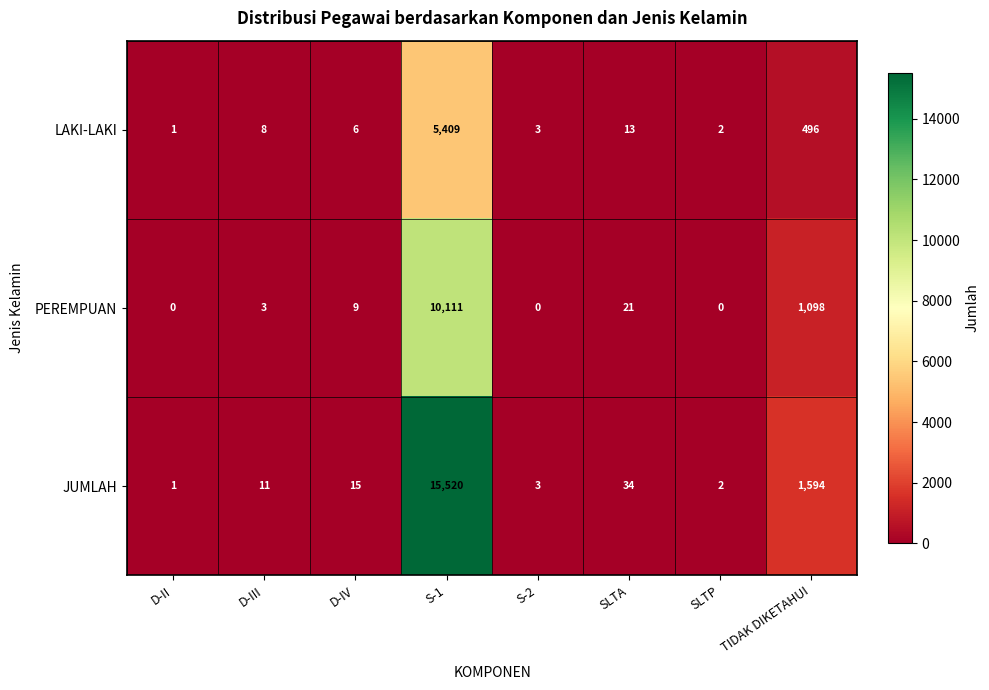

At which category is the sum across all series the highest?

S-1